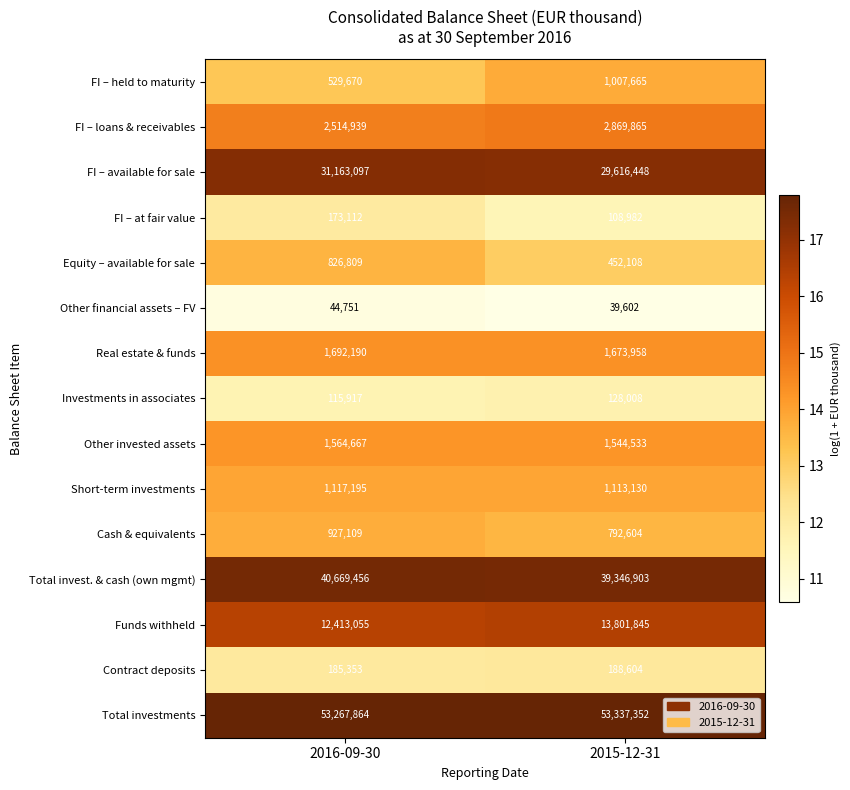

What is the spread (max minus min) of values at 2015-12-31?

53297750